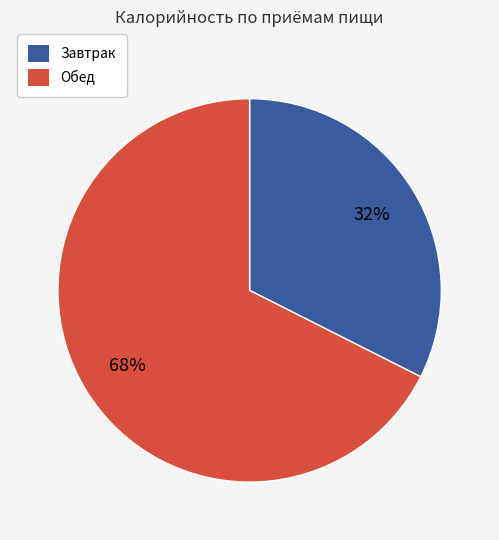

Is the sum of Обед and Завтрак greater than half?

Yes